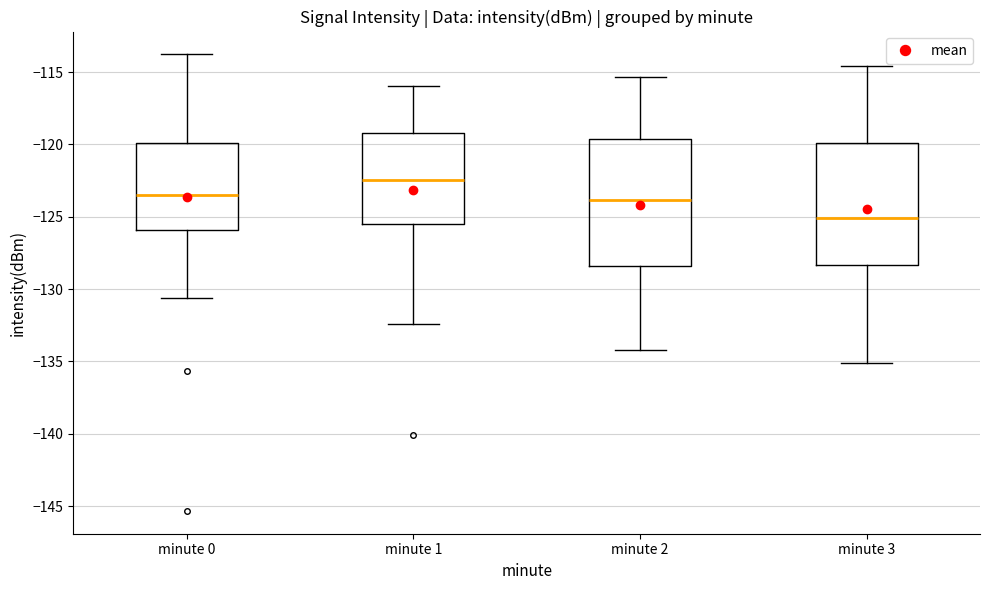

Where does the median line of the box for minute 3 sit on the y-axis? The values are not printed on the chart, so give them approximately, as read against the axis.

-125.0